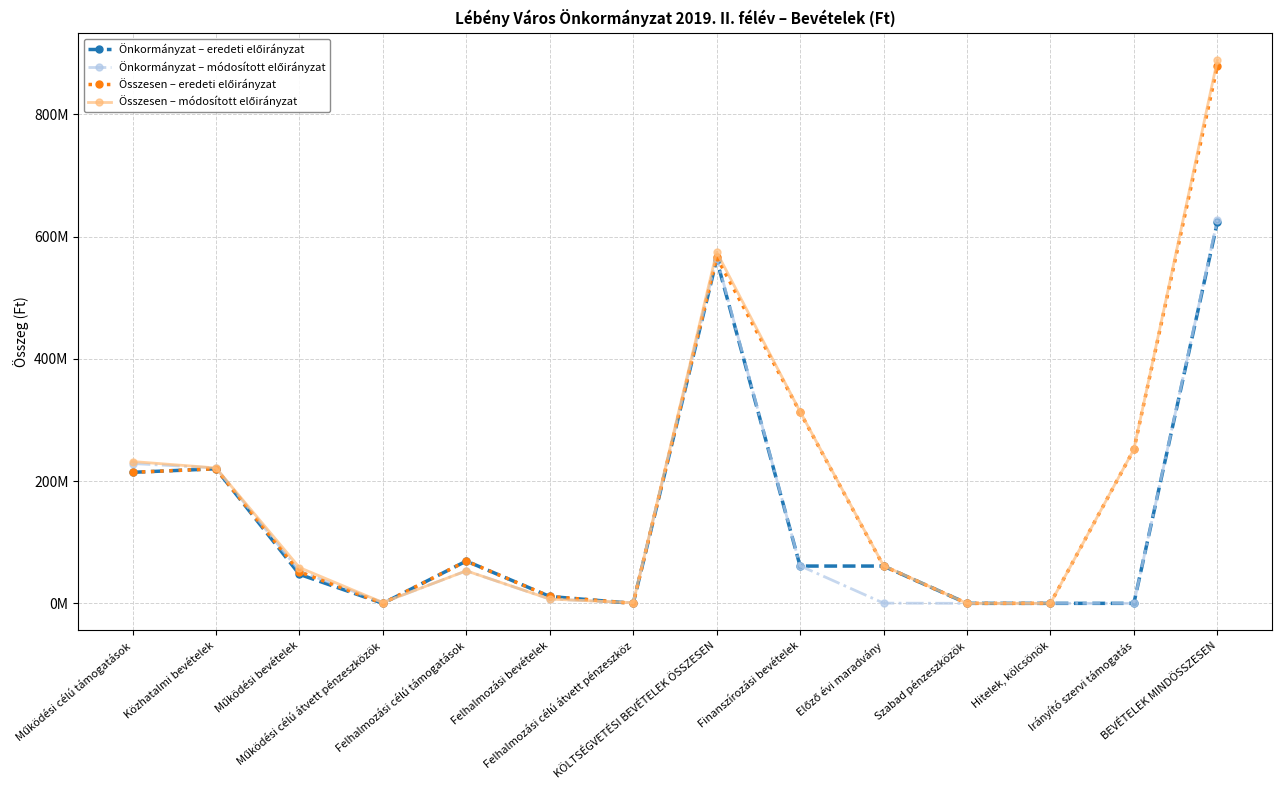

How many data points does each series have?

14